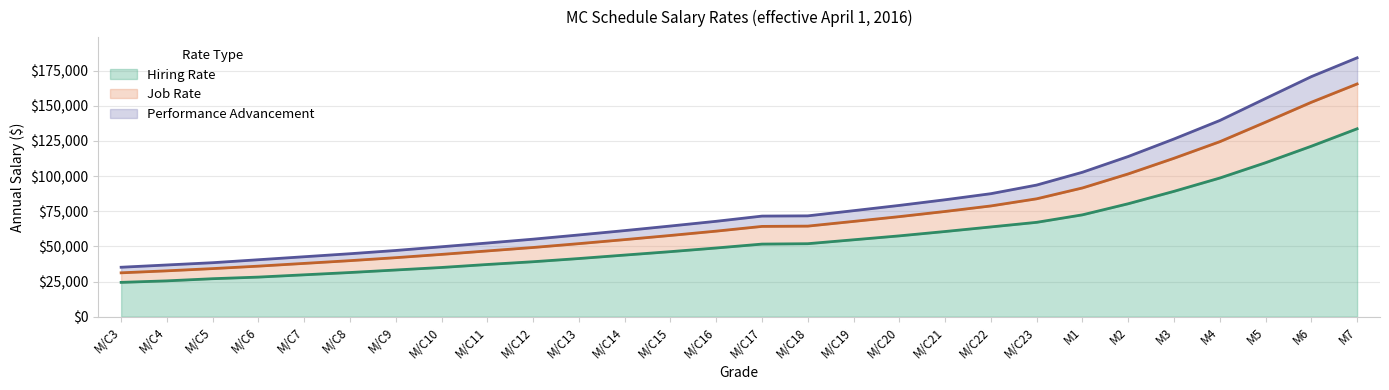

What is the difference between the second highest and minimum values in the Job Rate series?

121276.0